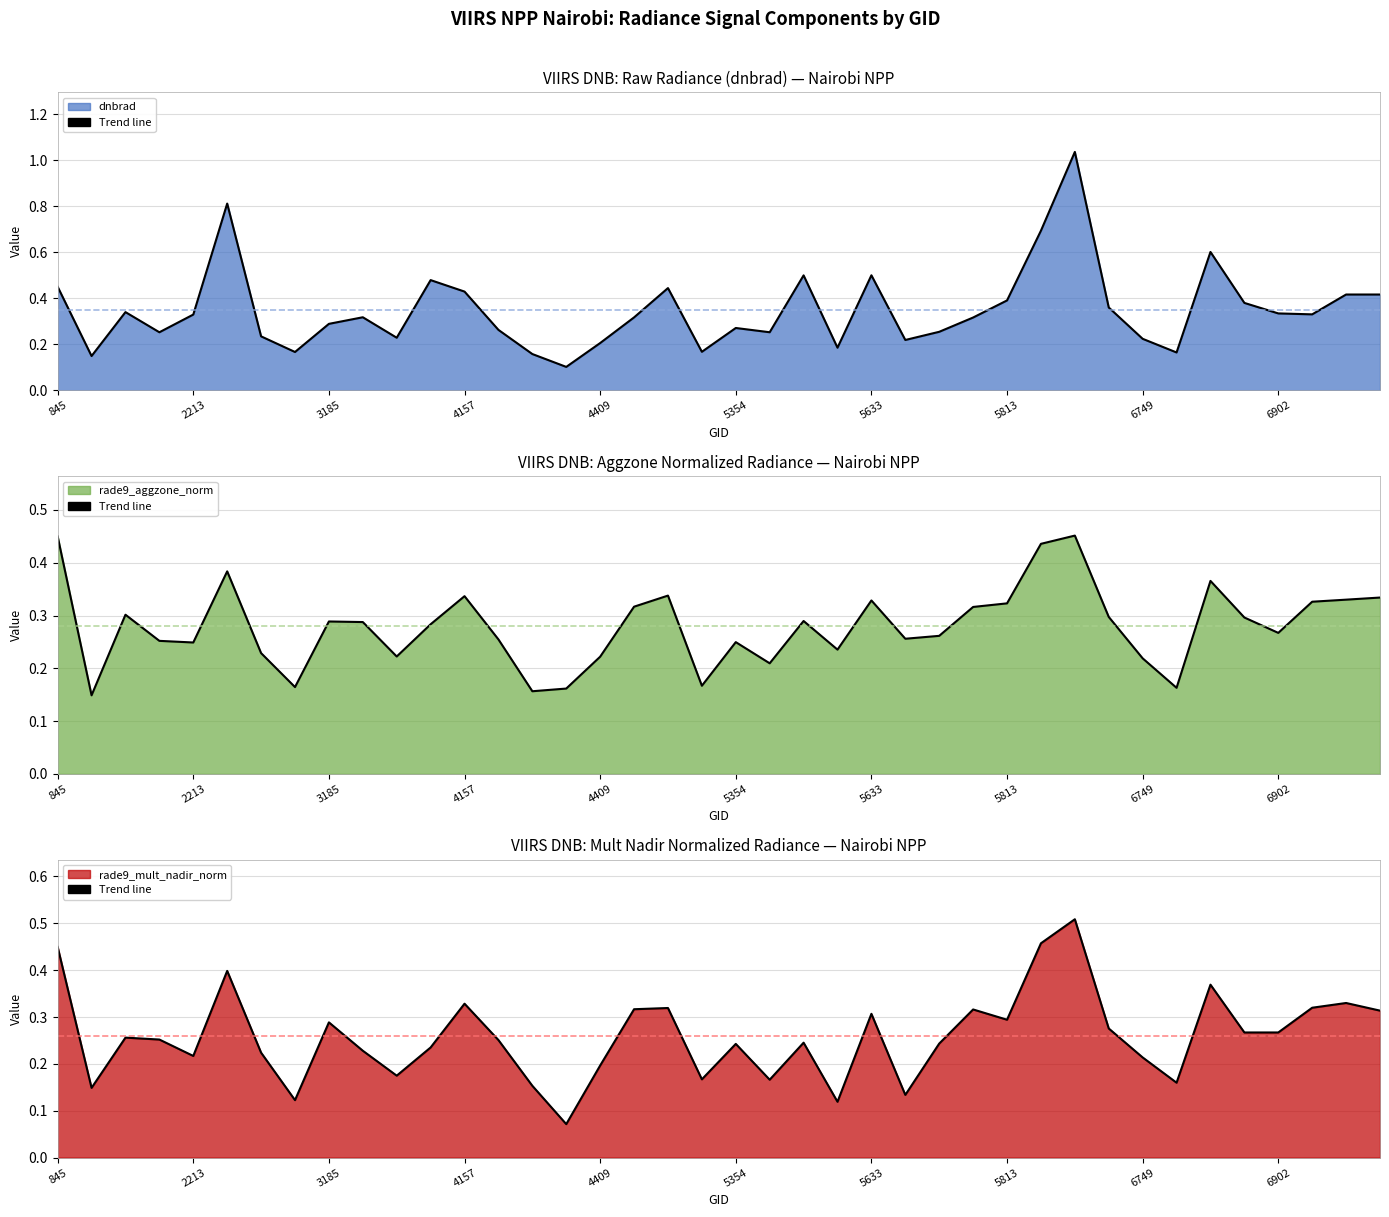

How many interior local valleys does the dnbrad series have?

11